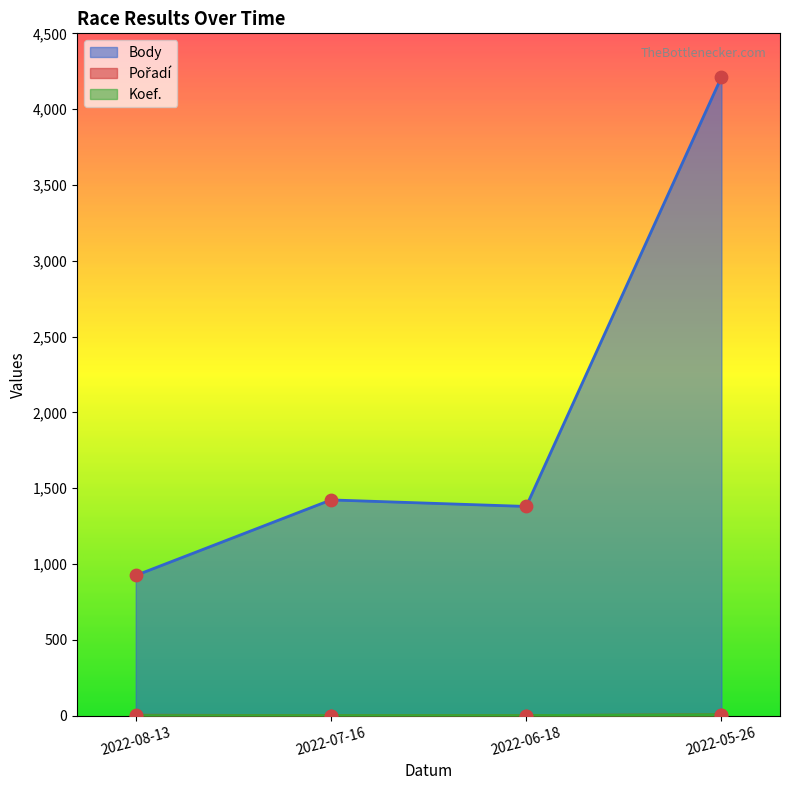

What are all the series names shown in the legend?

Body, Pořadí, Koef.